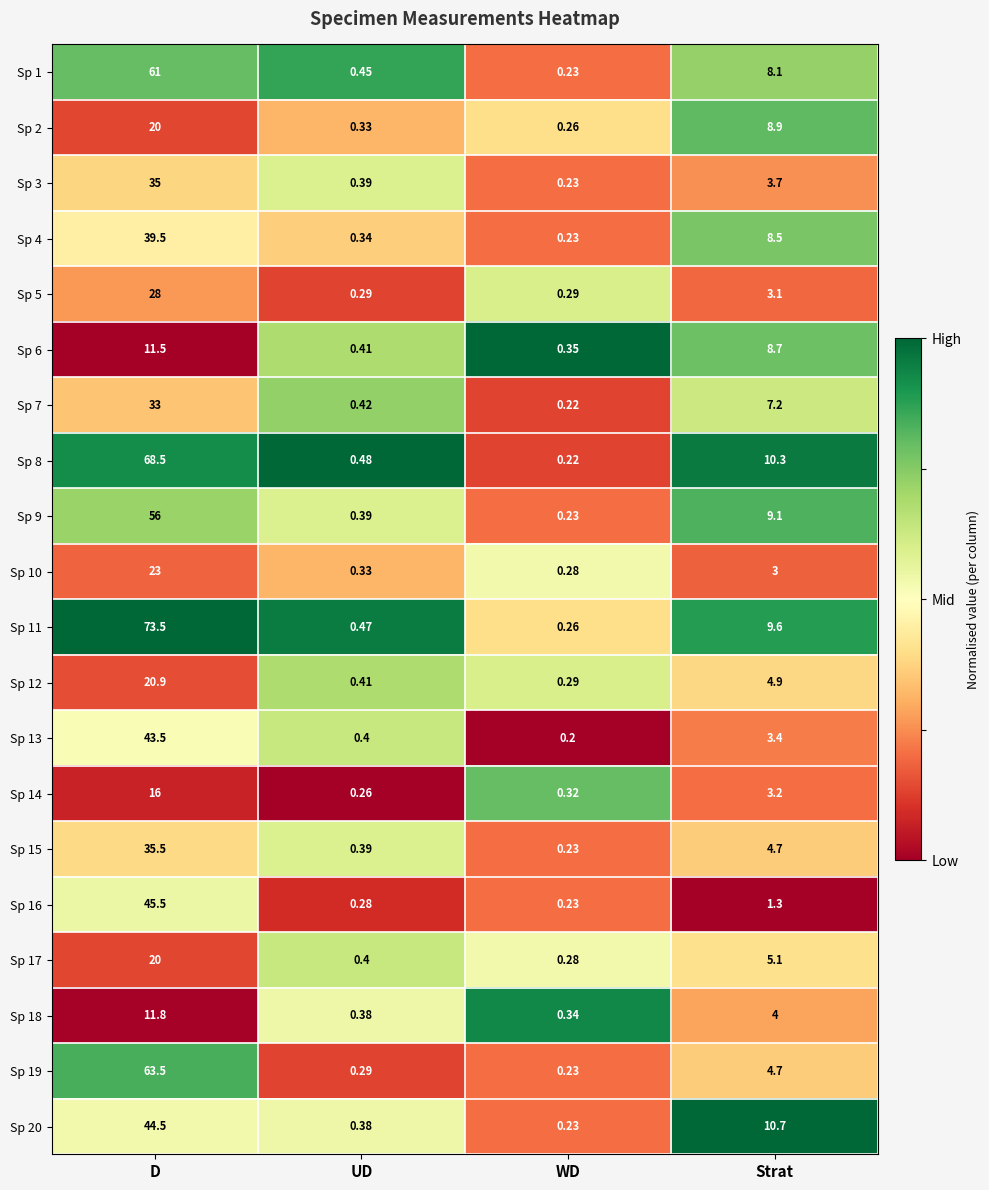

Which category has the highest value across all series?

D